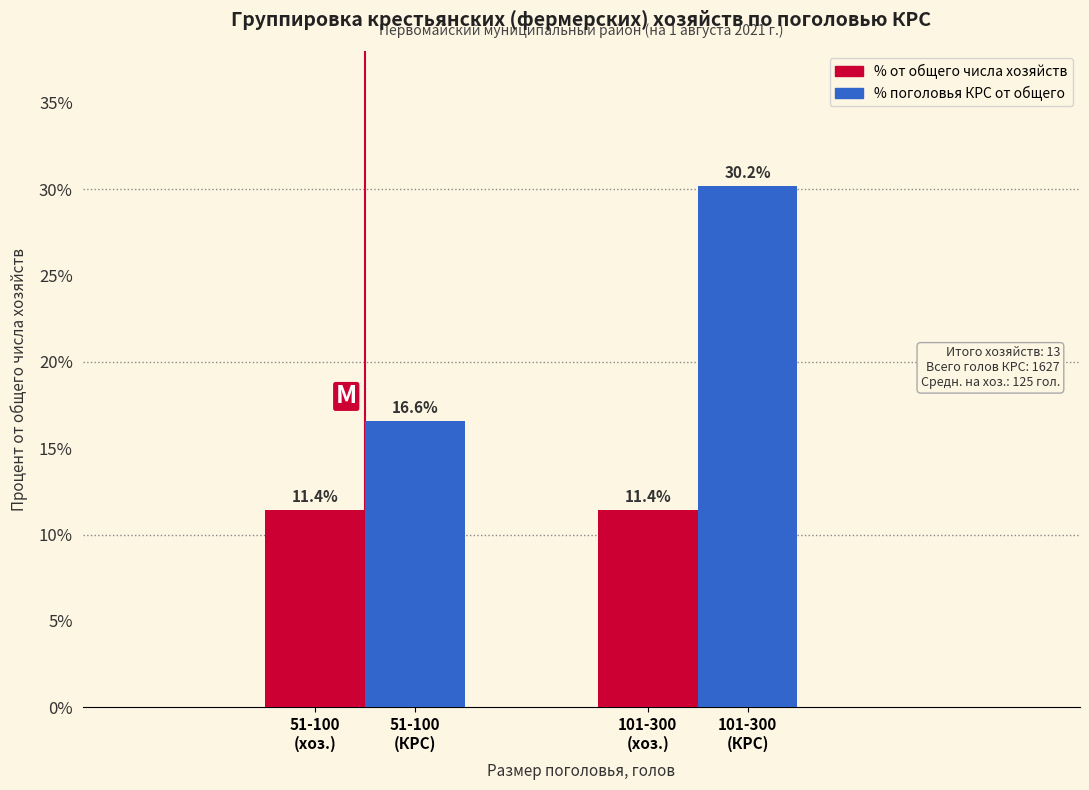

Which series has the largest range (max minus min)?

% поголовья КРС от общего